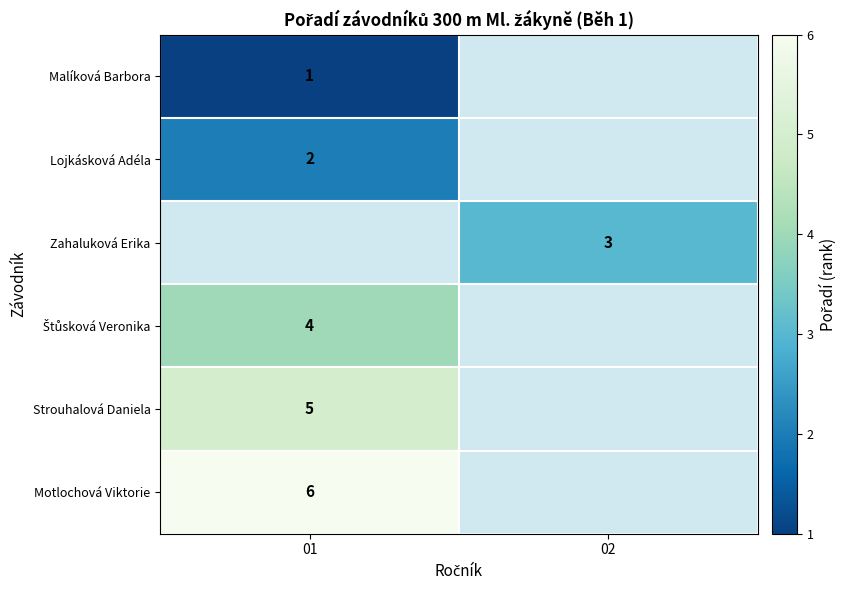

The Zahaluková Erika series shows 3 at 02. True or false?

True